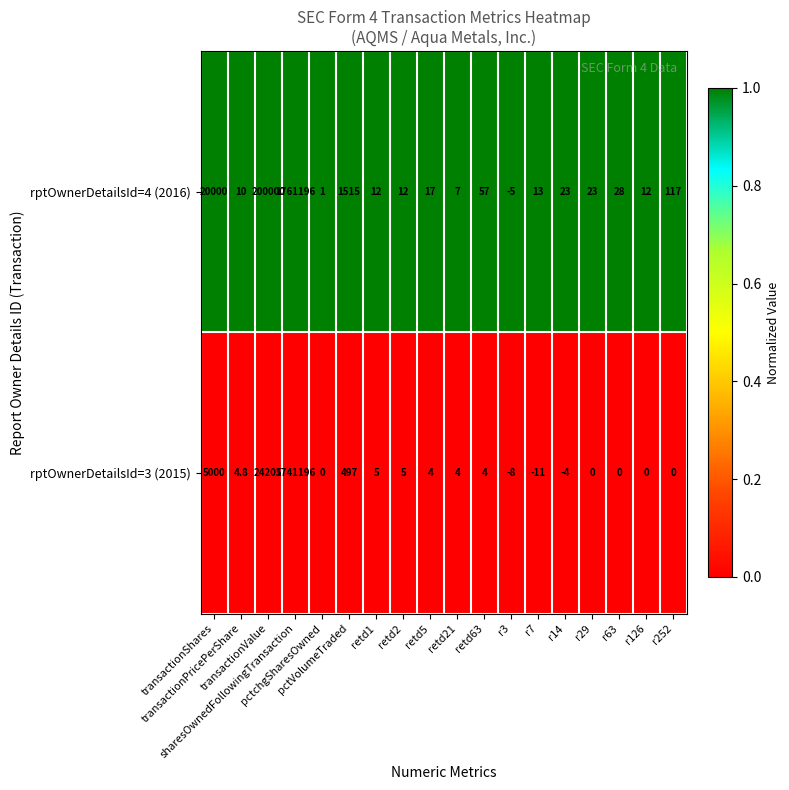

What is the maximum value shown in the chart?

1761196.0